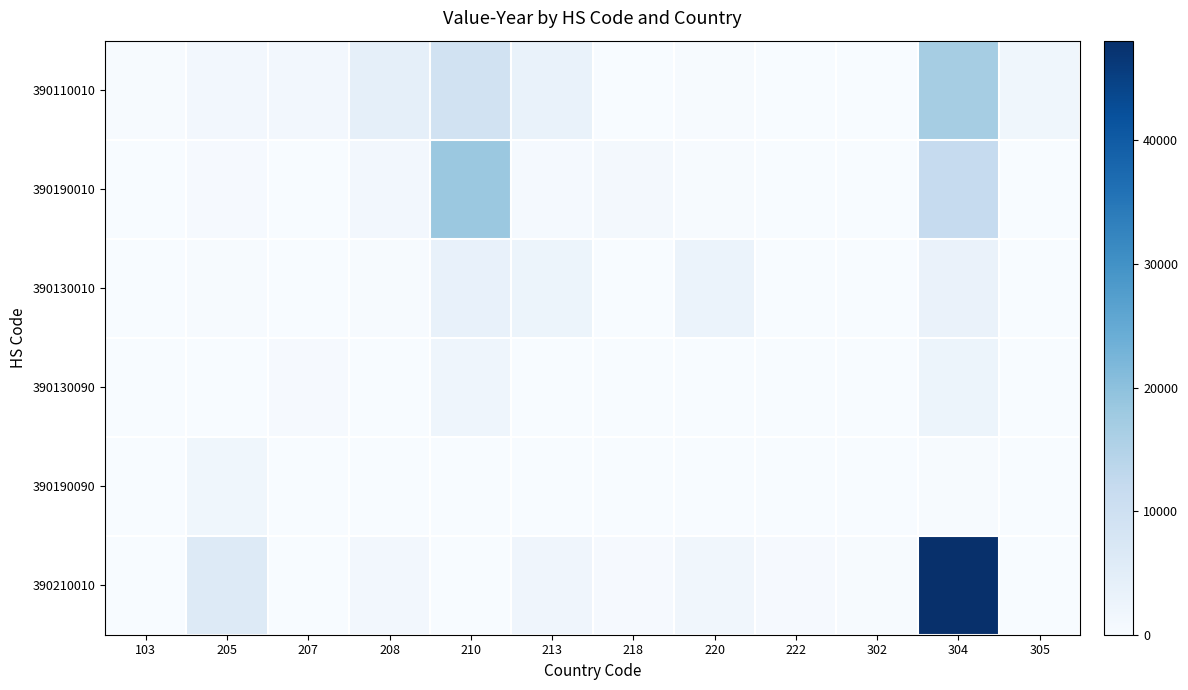

Reading left to right, extract all data points from this chart.

390110010: 103=276	205=1232	207=1145	208=4169	210=9189	213=3257	218=0	220=342	222=0	302=0	304=16882	305=1725
390190010: 103=0	205=409	207=0	208=1283	210=18306	213=613	218=891	220=374	222=0	302=0	304=11919	305=0
390130010: 103=0	205=365	207=0	208=287	210=3679	213=2545	218=0	220=2885	222=0	302=0	304=3053	305=0
390130090: 103=0	205=0	207=410	208=0	210=2155	213=0	218=0	220=0	222=0	302=0	304=2545	305=0
390190090: 103=0	205=1774	207=0	208=0	210=0	213=0	218=0	220=0	222=0	302=0	304=233	305=0
390210010: 103=0	205=6015	207=0	208=1263	210=0	213=1916	218=559	220=1675	222=498	302=336	304=48078	305=0